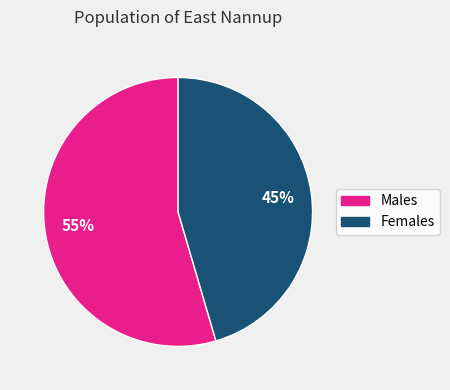

Combined, do Males and Females account for over 50%?

Yes